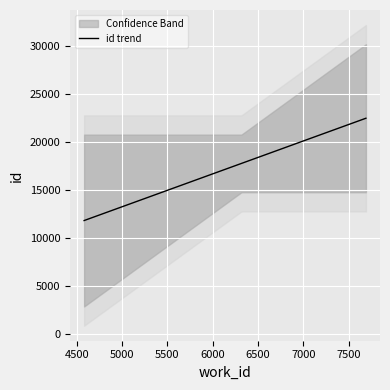

What is the highest value of the id trend series?

22501.2